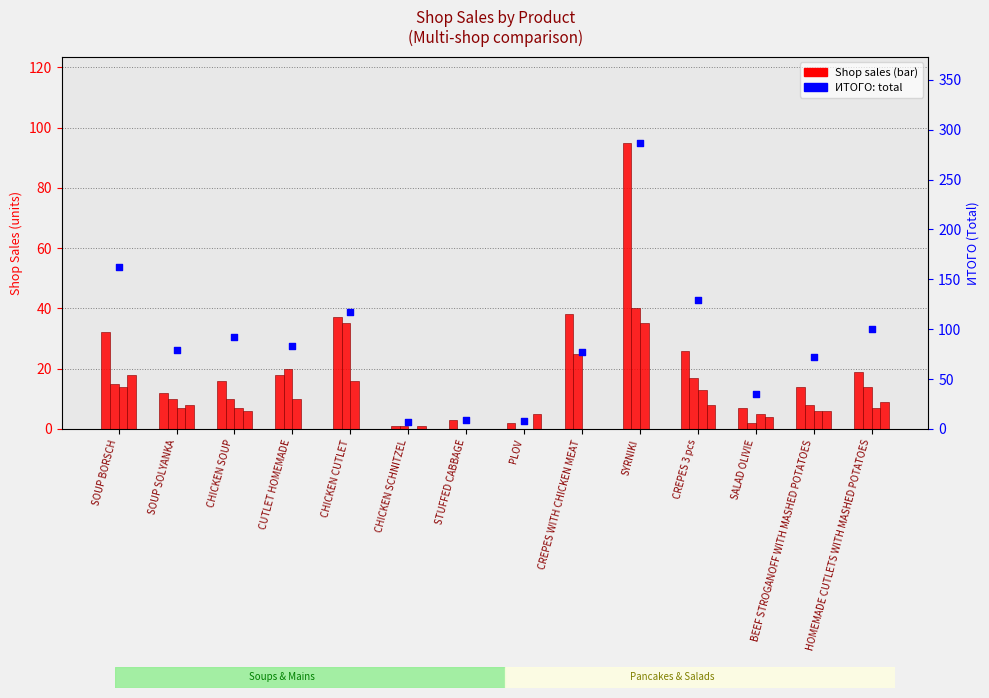

At which category is the sum across all series the highest?

SYRNIKI